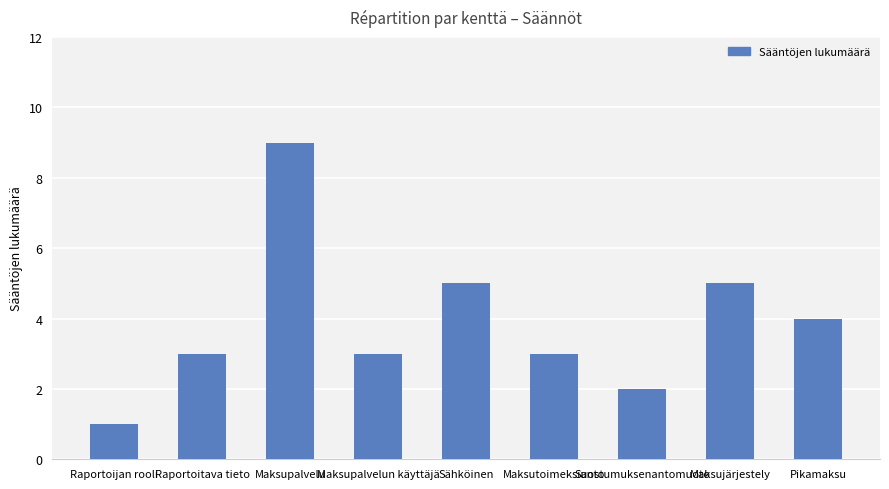

What is the smallest value displayed?

1